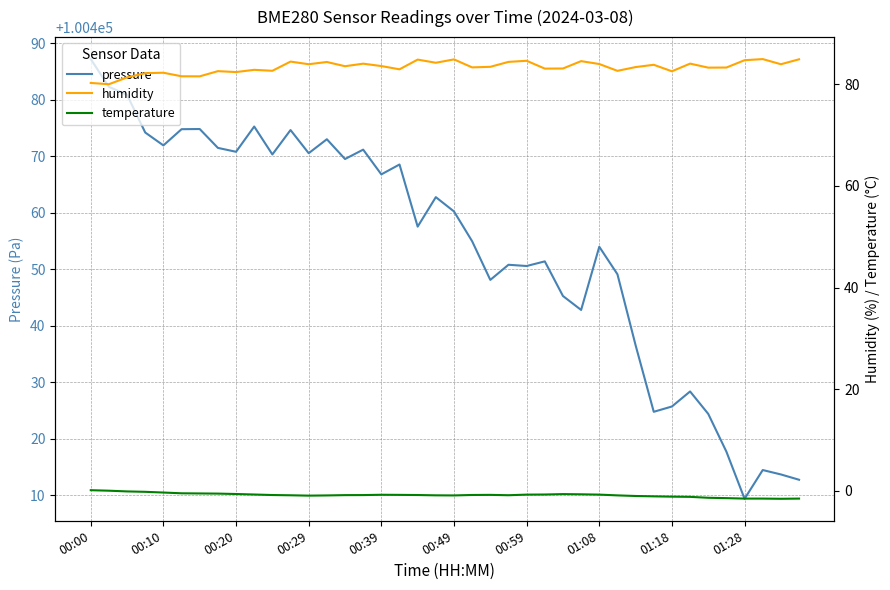

List the series in order of their peak value, highest first.

pressure, humidity, temperature